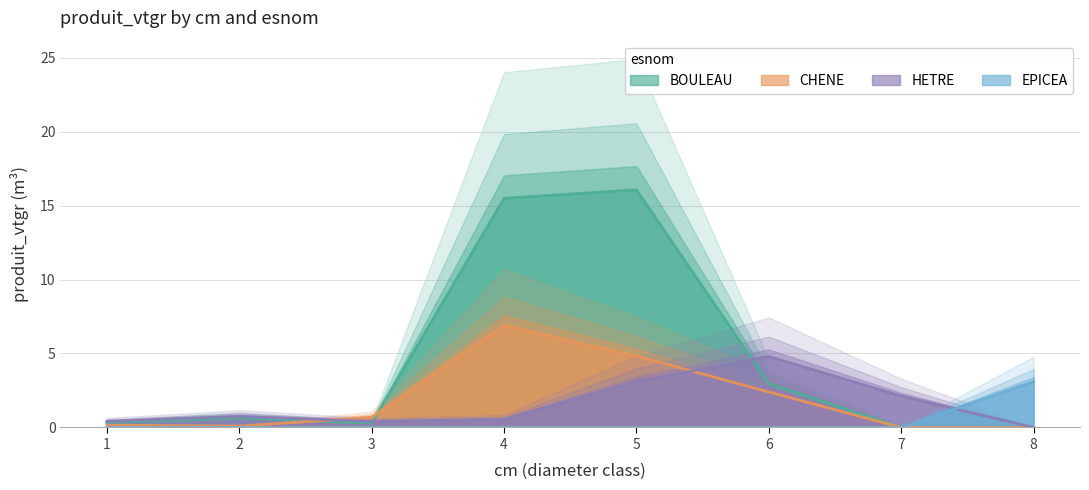

Count the number of data series in this chart.

4